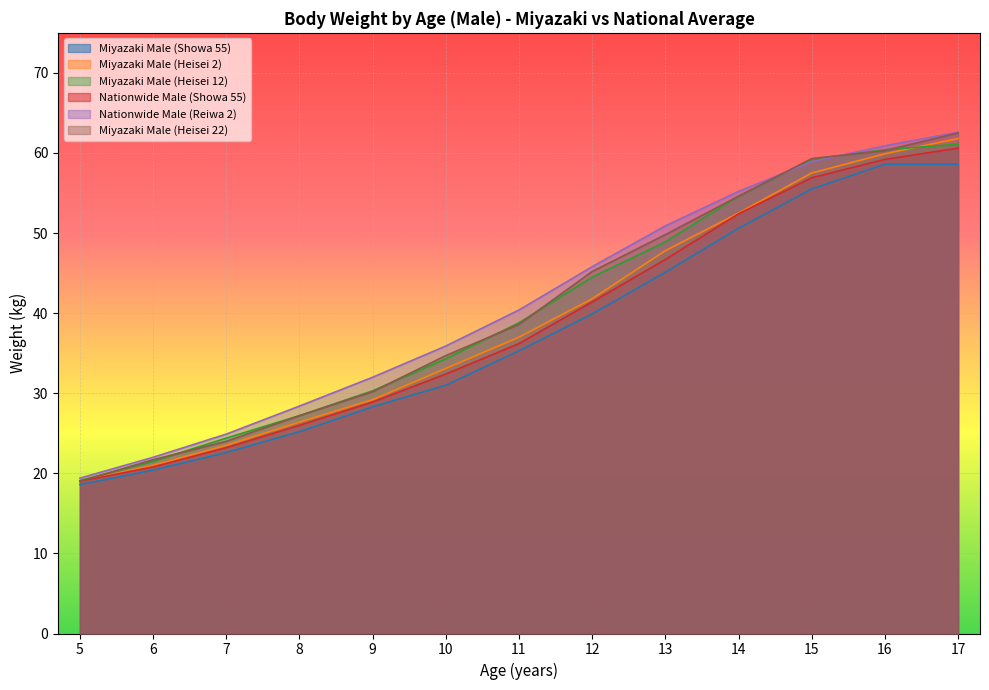

Reading left to right, extract all data points from this chart.

Miyazaki Male (Showa 55): 18.6	20.4	22.6	25.2	28.3	31.0	35.3	39.9	45.1	50.6	55.5	58.6	58.6
Miyazaki Male (Heisei 2): 19.0	21.0	23.5	26.4	29.2	33.1	37.0	41.8	47.8	52.5	57.5	59.9	61.8
Miyazaki Male (Heisei 12): 19.1	21.5	24.4	27.2	30.3	34.3	38.8	44.5	48.9	54.6	59.2	60.4	61.1
Nationwide Male (Showa 55): 19.0	20.8	23.2	26.0	28.9	32.4	36.2	41.4	46.7	52.4	56.9	59.2	60.6
Nationwide Male (Reiwa 2): 19.4	22.0	24.9	28.4	32.0	35.9	40.4	45.8	50.9	55.2	58.9	60.9	62.6
Miyazaki Male (Heisei 22): 19.0	21.7	24.0	27.2	30.2	34.7	38.6	45.2	49.8	54.6	59.3	60.3	62.5